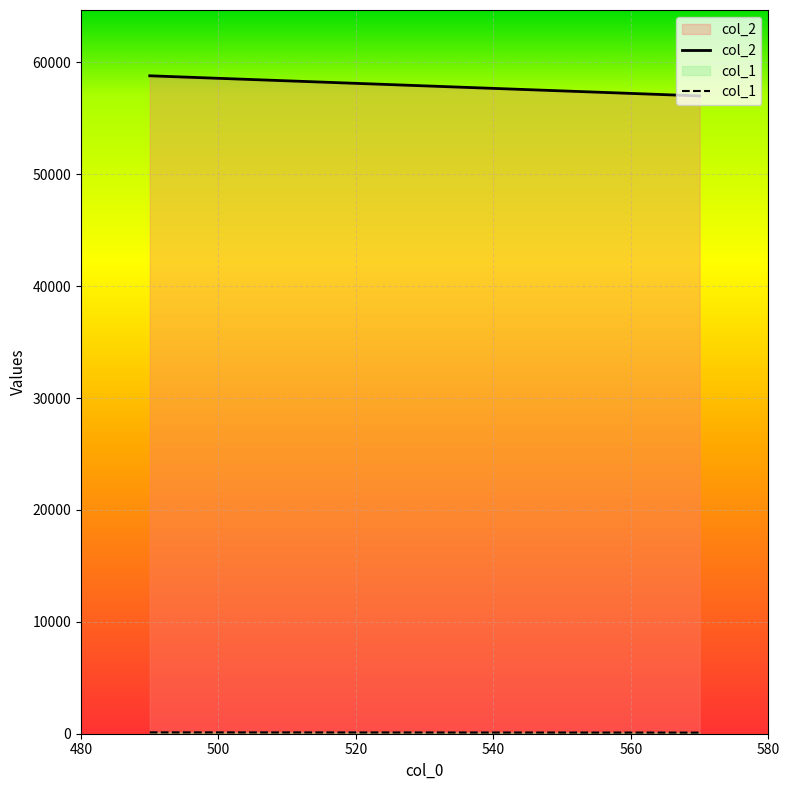

True or false: col_2 has more than 2 interior local peaks.

False